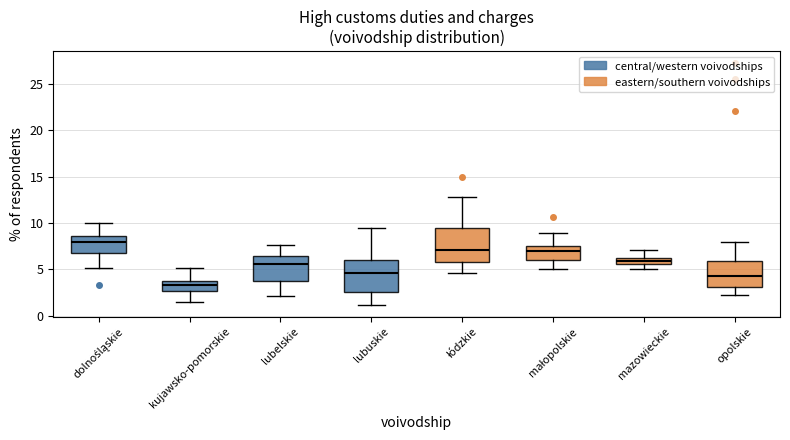

Which box's median line is the lowest?

kujawsko-pomorskie